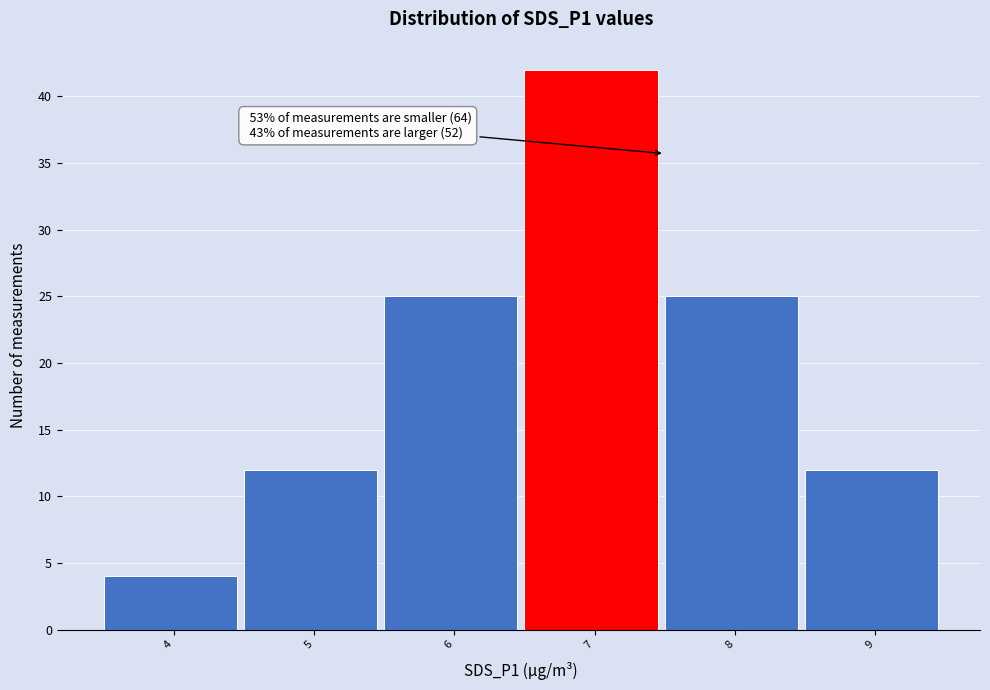

Reading right to left, transcribe all the data shown in this chart.

9=12	8=25	7=42	6=25	5=12	4=4